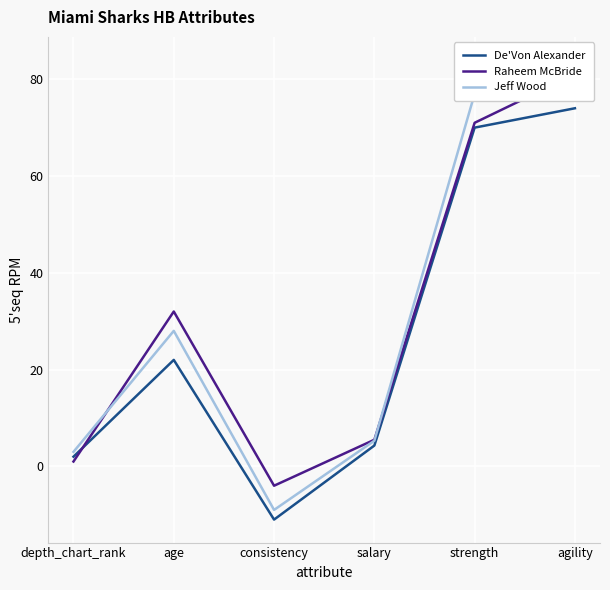

At how many categories does at least one series exceed 25?

3